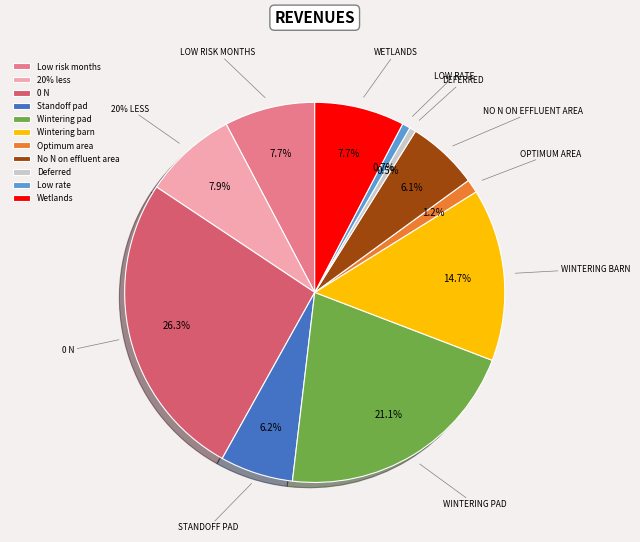

Which slice is the largest?

0 N